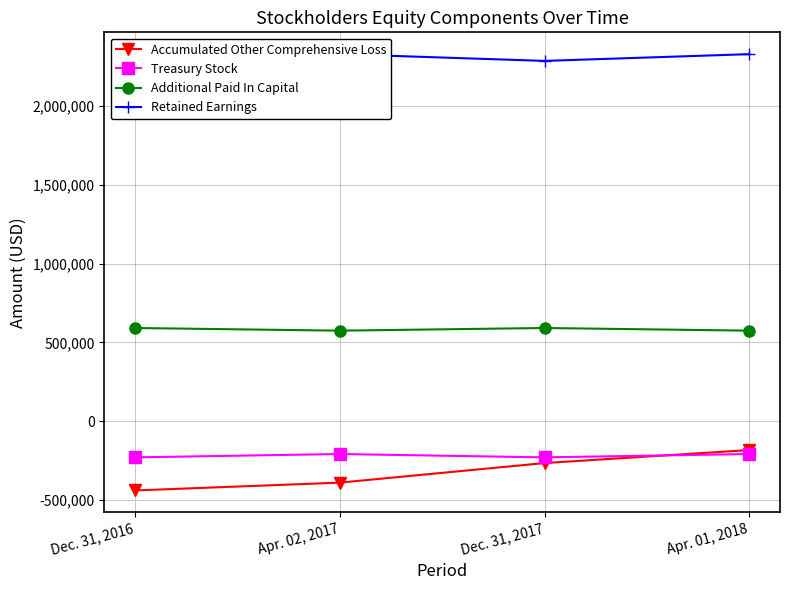

What is the minimum value shown in the chart?

-438717